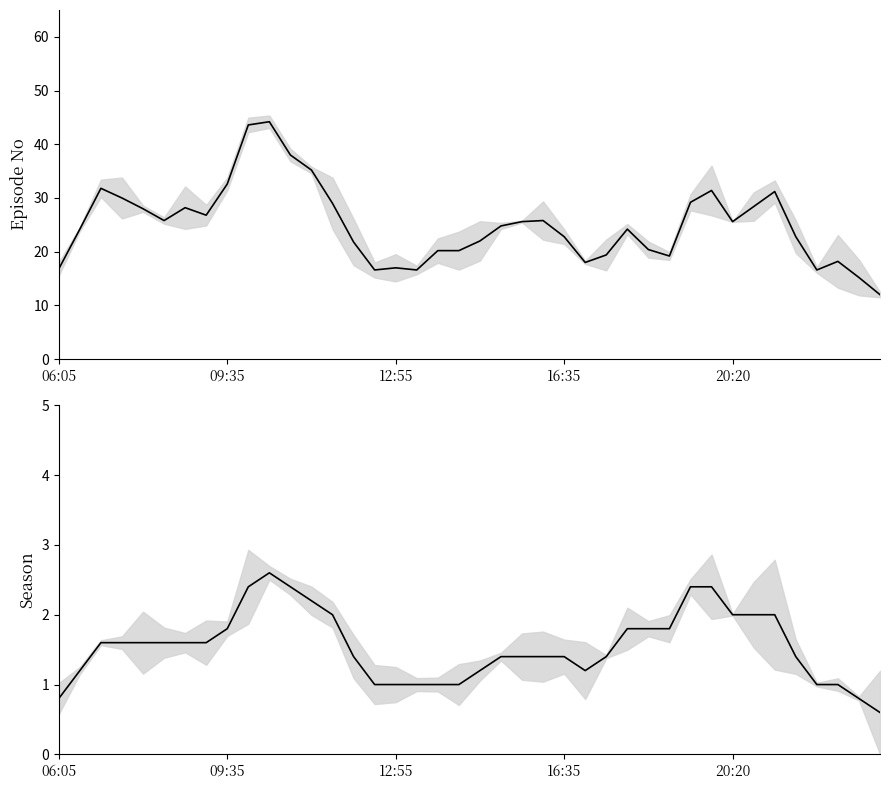

How many data points does each series have?

40